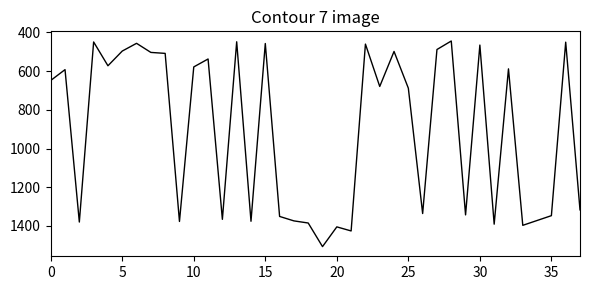

What is the smallest value displayed?

444